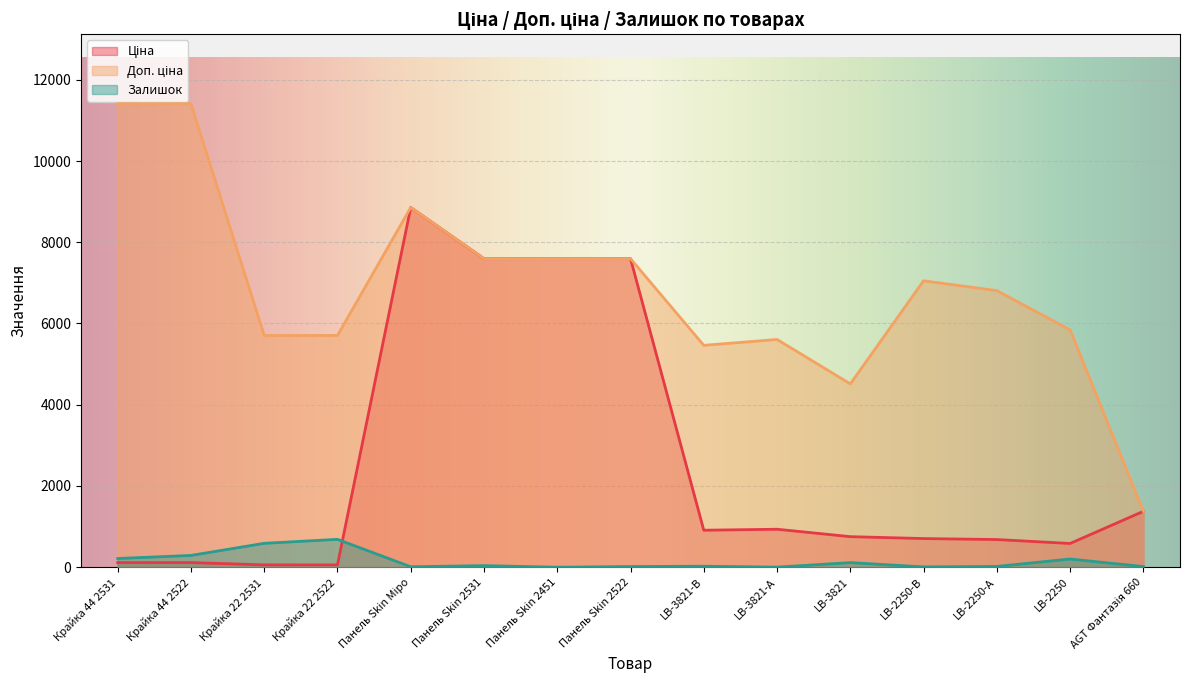

Reading right to left, list all the values displayed in this chart.

Ціна: AGT Фантазія 660=1375.4	LB-2250=584.4	LB-2250-А=681.0	LB-2250-В=705.1	LB-3821=752.2	LB-3821-А=934.5	LB-3821-В=910.4	Панель Skin 2522=7596.5	Панель Skin 2451=7596.5	Панель Skin 2531=7596.5	Панель Skin Міро=8856.7	Крайка 22 2522=57.0	Крайка 22 2531=57.0	Крайка 44 2522=114.1	Крайка 44 2531=114.1
Доп. ціна: AGT Фантазія 660=1375.0	LB-2250=5843.9	LB-2250-А=6809.8	LB-2250-В=7051.3	LB-3821=4513.3	LB-3821-А=5607.2	LB-3821-В=5462.3	Панель Skin 2522=7596.5	Панель Skin 2451=7596.5	Панель Skin 2531=7596.5	Панель Skin Міро=8856.7	Крайка 22 2522=5705.0	Крайка 22 2531=5705.0	Крайка 44 2522=11410.0	Крайка 44 2531=11410.0
Залишок: AGT Фантазія 660=16.0	LB-2250=202.0	LB-2250-А=19.0	LB-2250-В=8.0	LB-3821=113.0	LB-3821-А=2.0	LB-3821-В=24.0	Панель Skin 2522=16.0	Панель Skin 2451=0.0	Панель Skin 2531=39.0	Панель Skin Міро=11.0	Крайка 22 2522=686.0	Крайка 22 2531=588.0	Крайка 44 2522=290.0	Крайка 44 2531=214.0